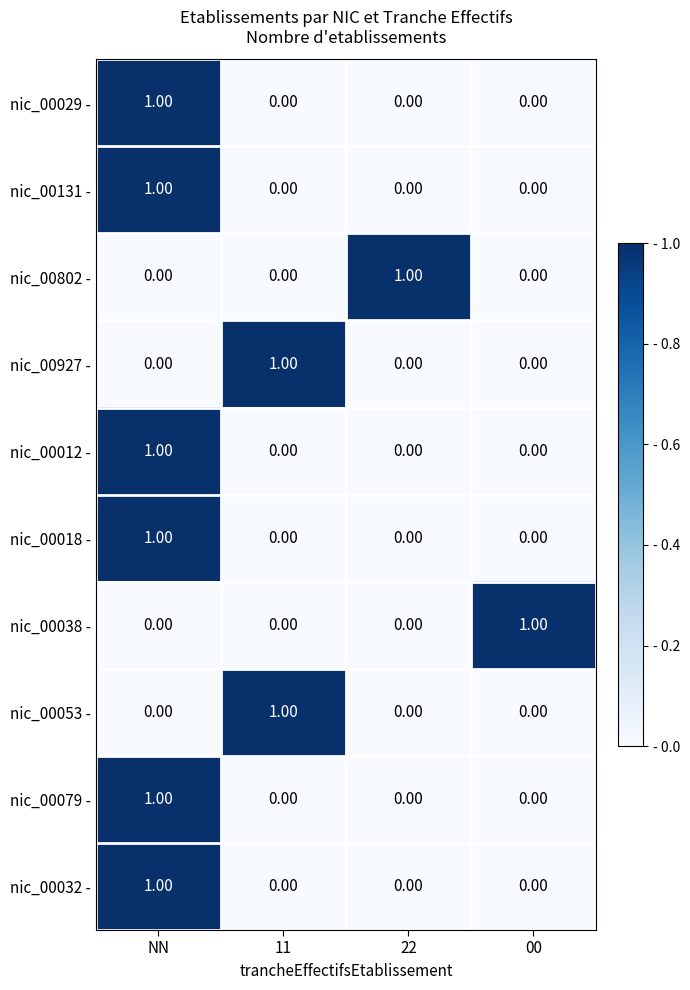

At which category is the sum across all series the highest?

NN